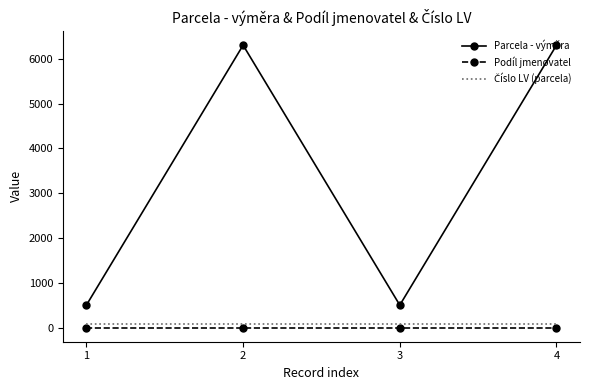

Which series has the largest total across all categories?

Parcela - výměra